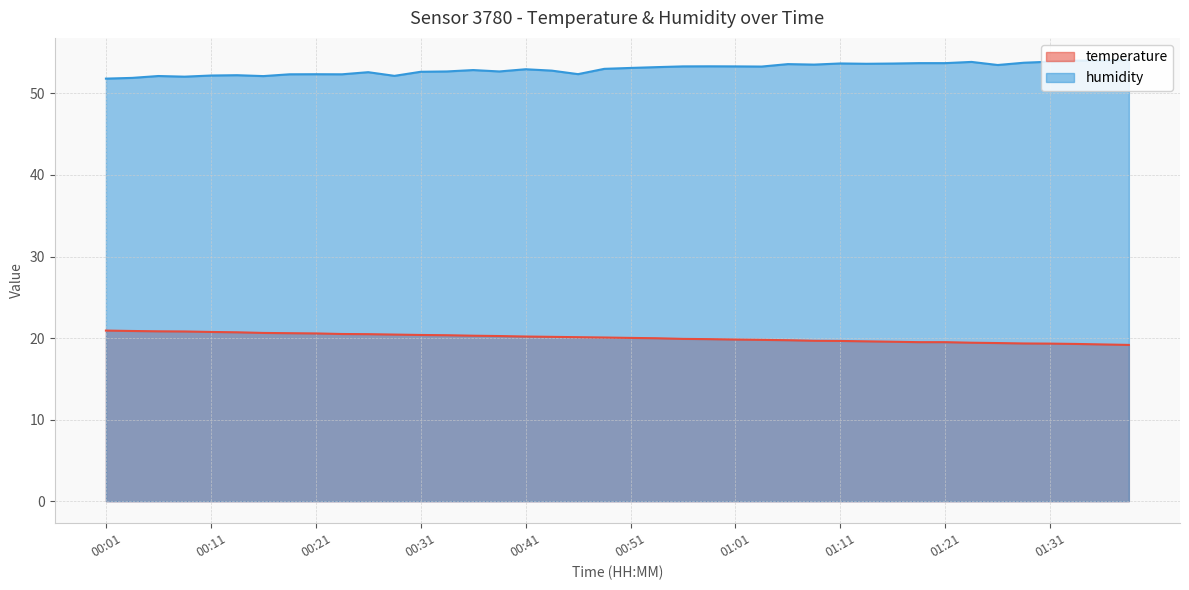

Reading right to left, what are all the values shown in this chart?

temperature: 19.2	19.2	19.3	19.3	19.3	19.4	19.4	19.5	19.5	19.6	19.6	19.6	19.7	19.7	19.8	19.8	19.9	19.9	20.0	20.0	20.1	20.1	20.1	20.2	20.2	20.3	20.4	20.4	20.4	20.5	20.5	20.6	20.6	20.6	20.7	20.8	20.8	20.8	20.9	20.9
humidity: 54.1	54.0	54.0	53.9	53.8	53.5	53.9	53.7	53.7	53.7	53.6	53.7	53.5	53.6	53.3	53.3	53.3	53.3	53.2	53.1	53.0	52.4	52.8	53.0	52.7	52.9	52.7	52.7	52.2	52.6	52.4	52.4	52.4	52.1	52.2	52.2	52.1	52.1	51.9	51.8